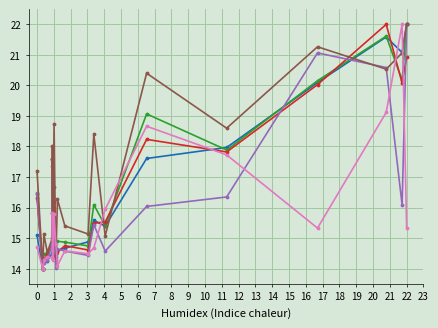

Rank the categories by Total Family Assess w Supr Approval value from lowest to highest.

1, 2, 3, 6, 8, 9, 11, 10, 4, 12, 13, 7, 0, 5, 15, 14, 16, 18, 19, 17